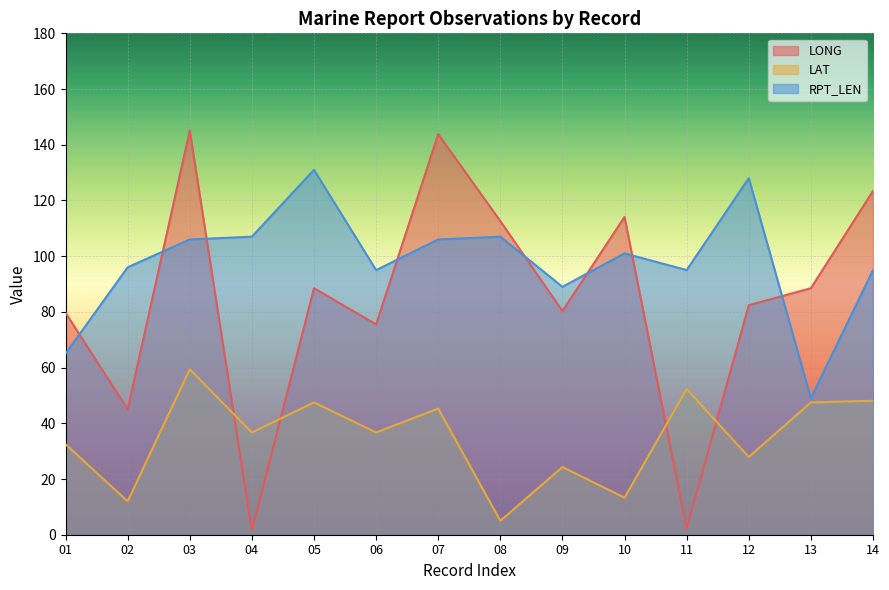

At which label does LONG reach its peak?

03